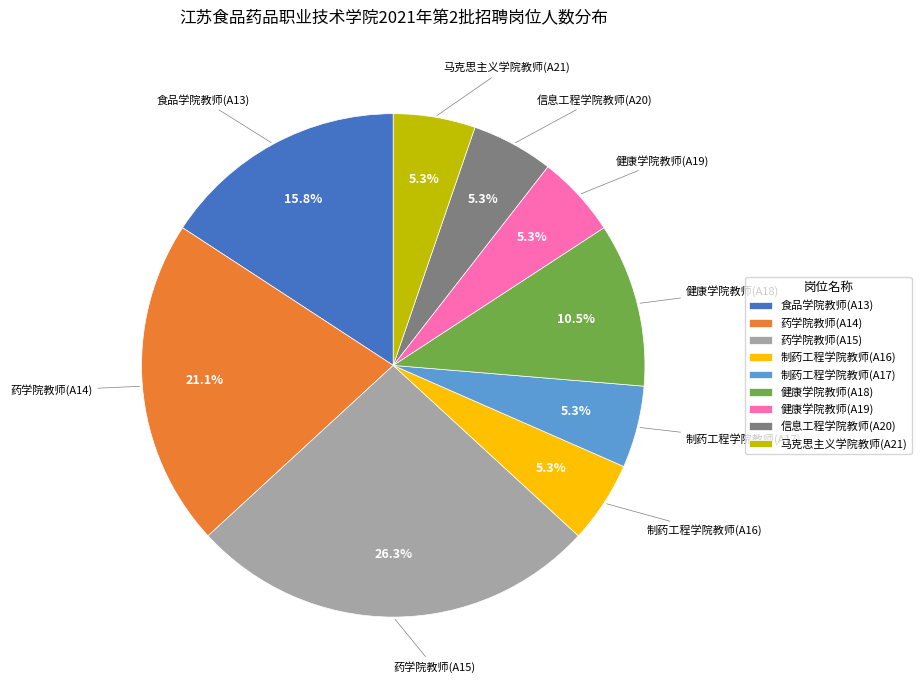

To the nearest percent, what is the difference between the largest and smallest slice percentages?

21%